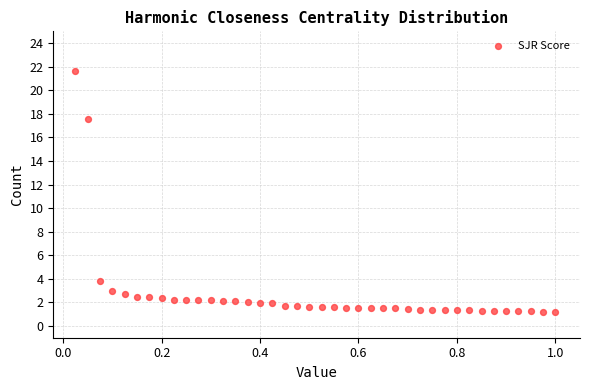

What Y value in the scatter plot is closest to 11?

17.6